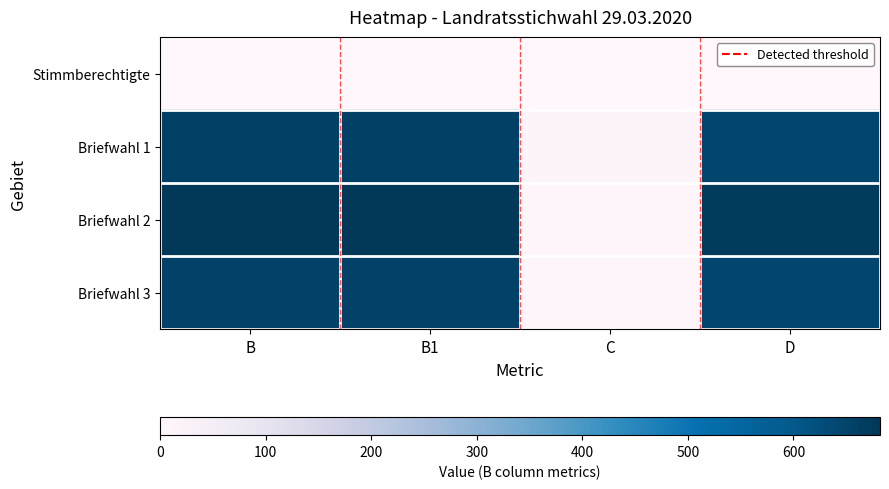

Which series has the largest total across all categories?

Briefwahl 2